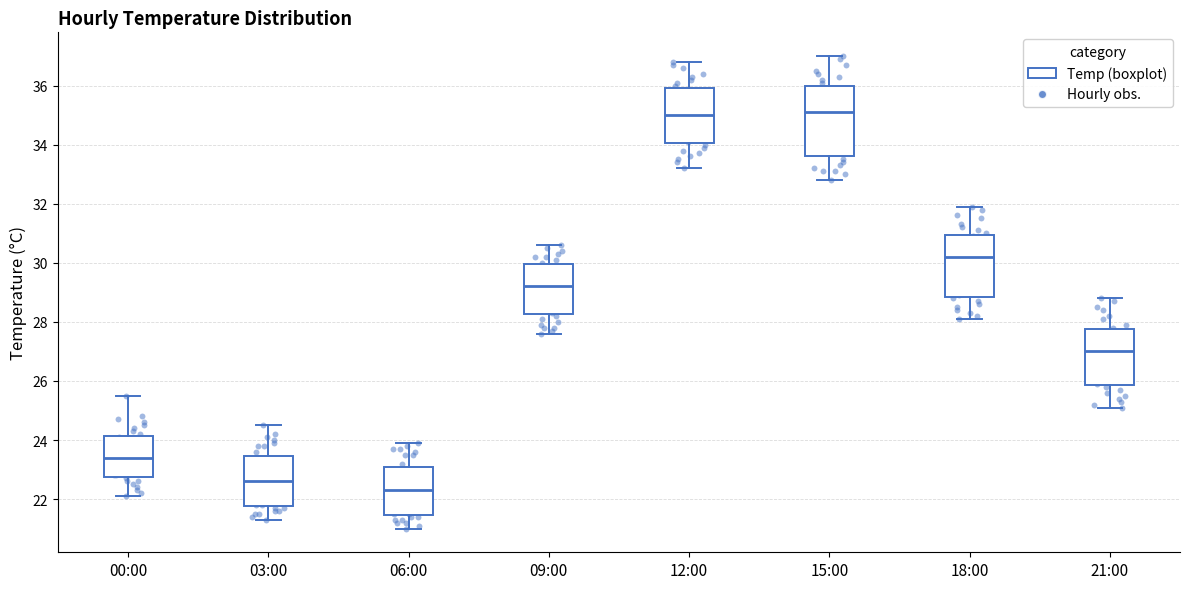

Reading left to right, read every box against the y-axis: the position of its median line, the range the box covers, and the ends of its whiskers. The values are not printed on the chart, so give them approximately, as read against the axis.

00:00: median 23.4, box 22.8 to 24.2, whiskers 22.2 to 25.6
03:00: median 22.6, box 21.8 to 23.4, whiskers 21.4 to 24.6
06:00: median 22.4, box 21.4 to 23.2, whiskers 21.0 to 24.0
09:00: median 29.2, box 28.2 to 30.0, whiskers 27.6 to 30.6
12:00: median 35.0, box 34.0 to 36.0, whiskers 33.2 to 36.8
15:00: median 35.2, box 33.6 to 36.0, whiskers 32.8 to 37.0
18:00: median 30.2, box 28.8 to 31.0, whiskers 28.2 to 32.0
21:00: median 27.0, box 25.8 to 27.8, whiskers 25.2 to 28.8